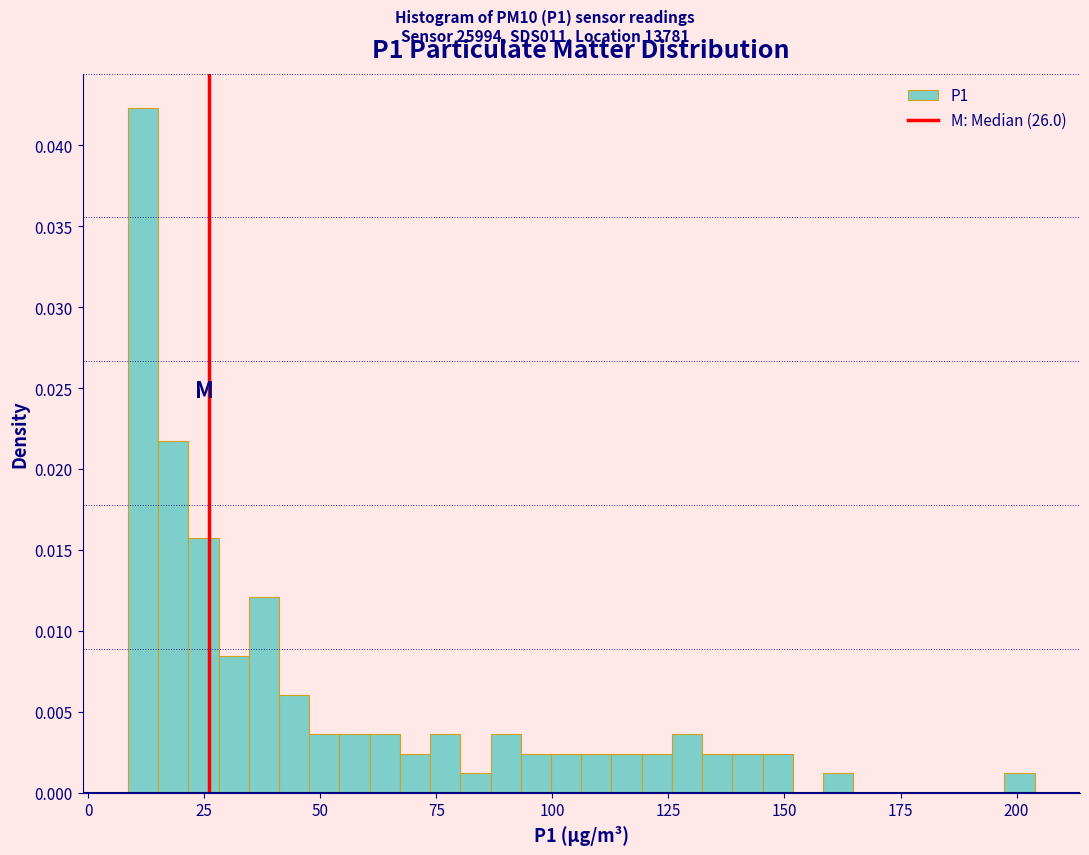

Around what value on the x-axis is the tallest bar? Give the approximate position of its centre, as read against the axis.

10